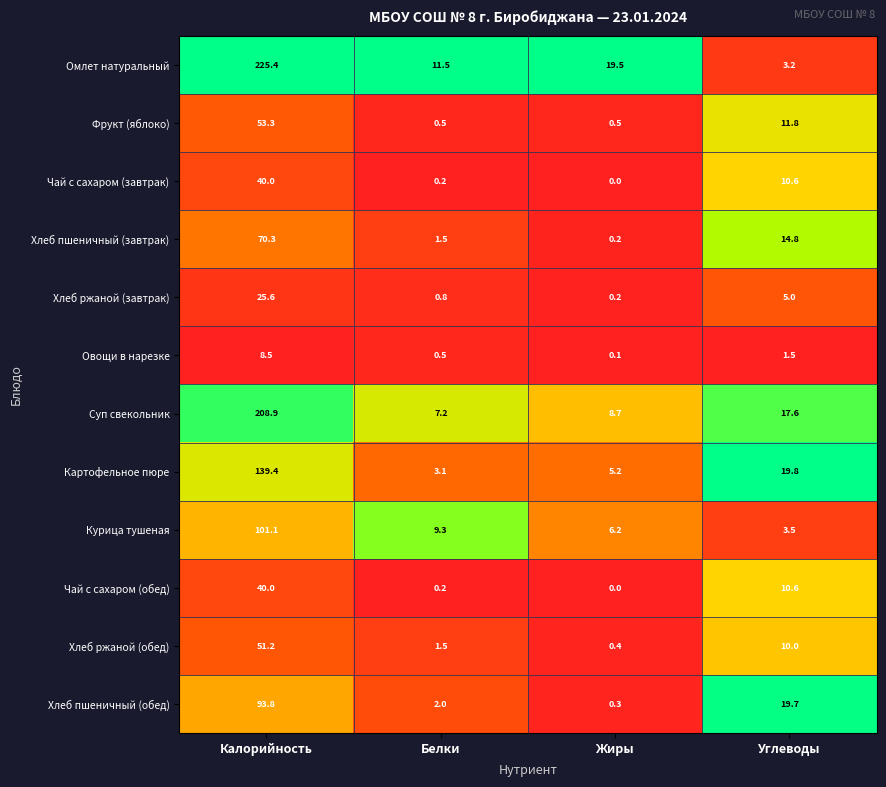

Rank the categories by Чай с сахаром (обед) value from highest to lowest.

Калорийность, Углеводы, Белки, Жиры